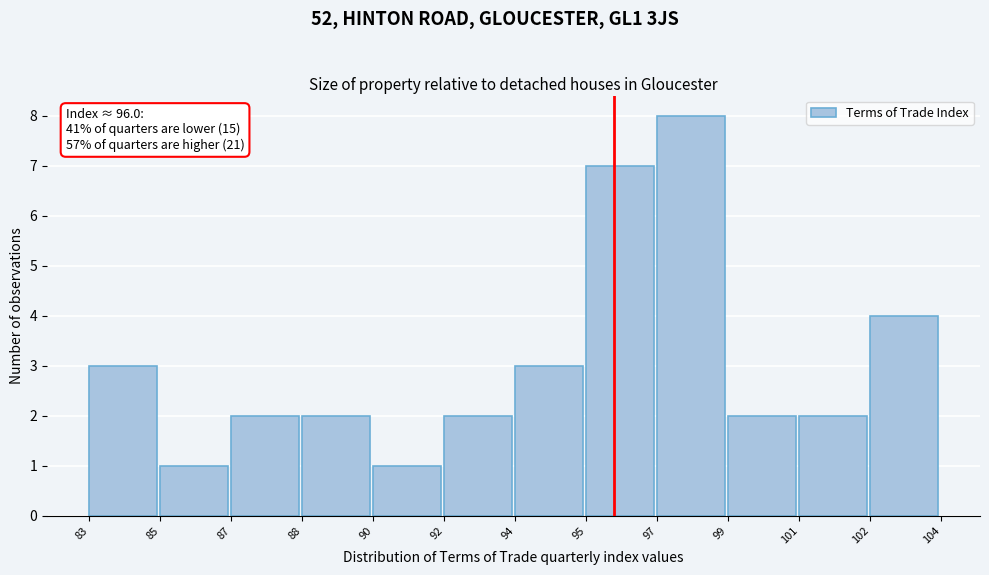

Reading right to left, transcribe all the data shown in this chart.

4	2	2	8	7	3	2	1	2	2	1	3